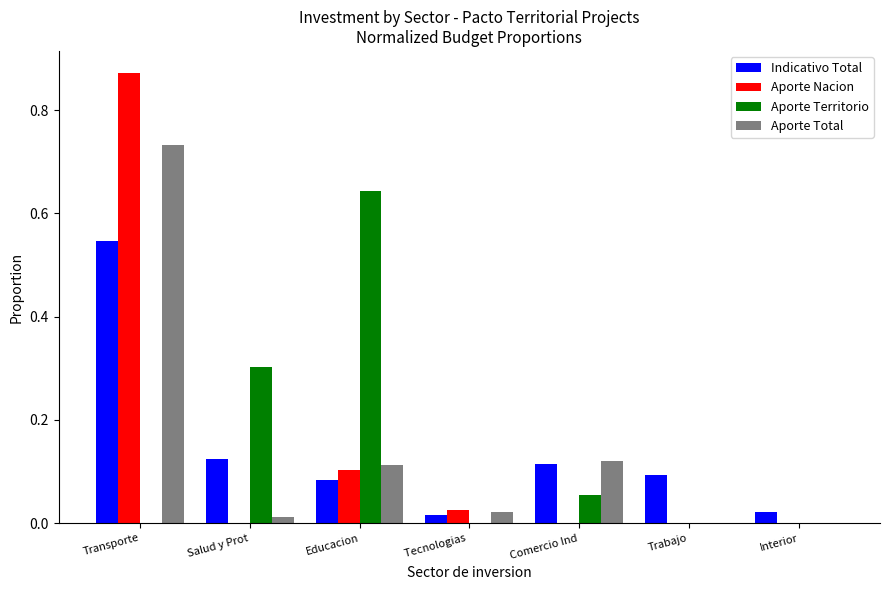

How many groups of bars are there?

7